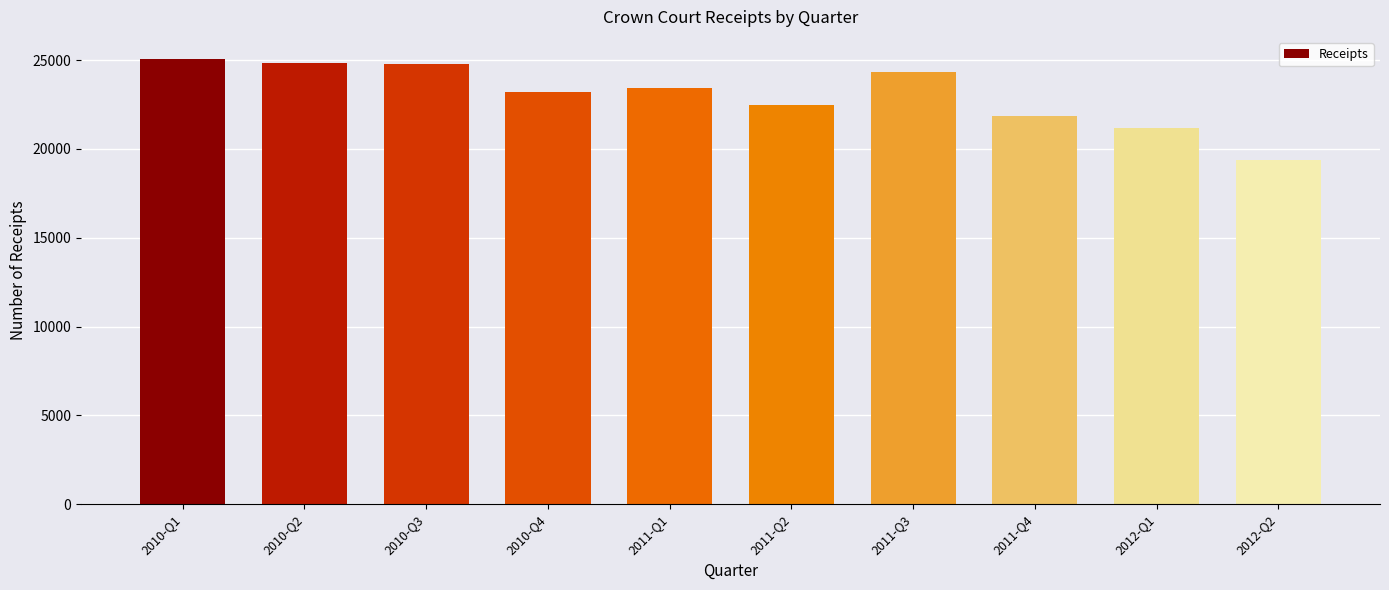

What is the sum of the values at 2011-Q1 and 2010-Q2?

48304